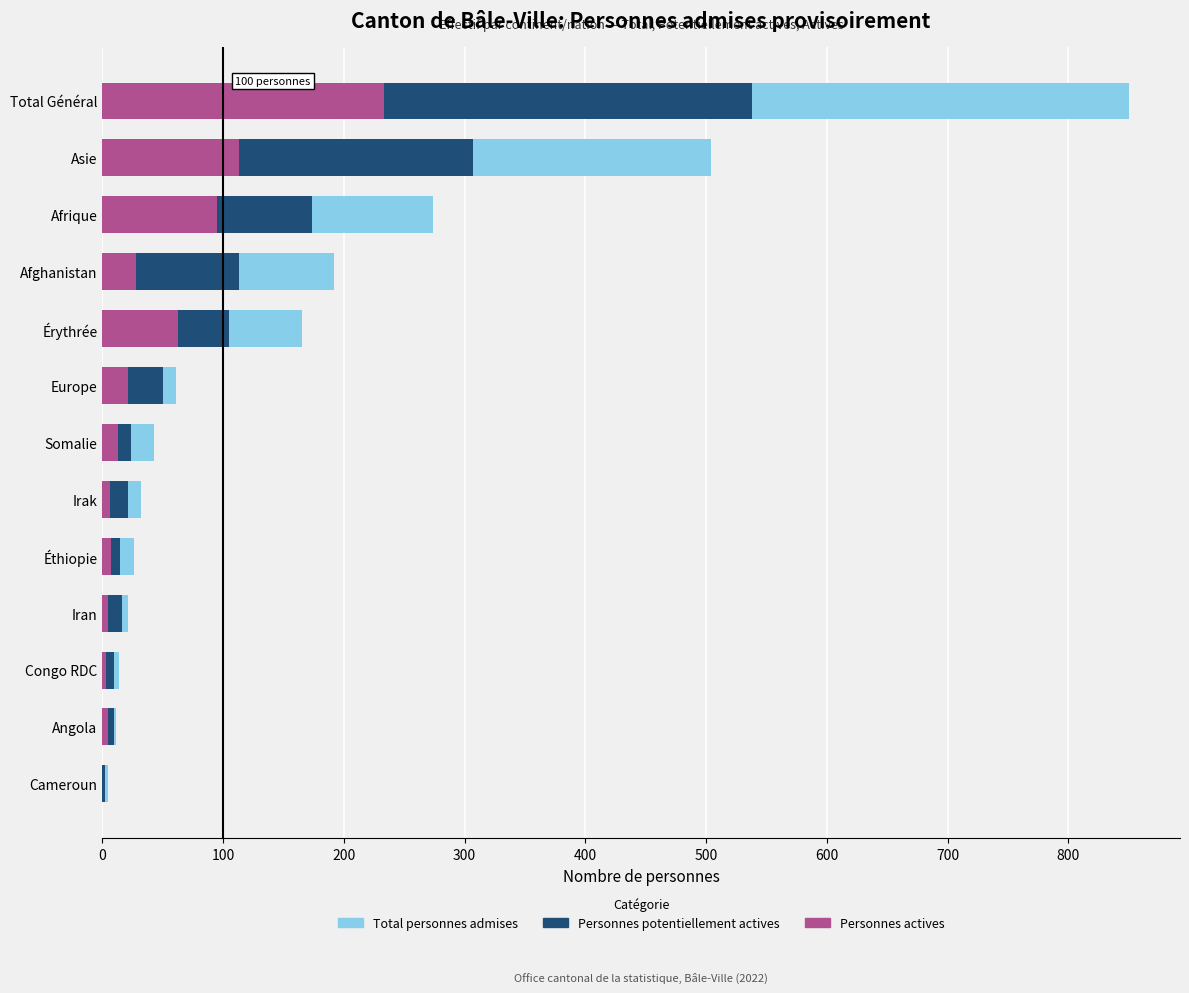

What is the value of the Total personnes admises bar at the 3rd from the left?

14